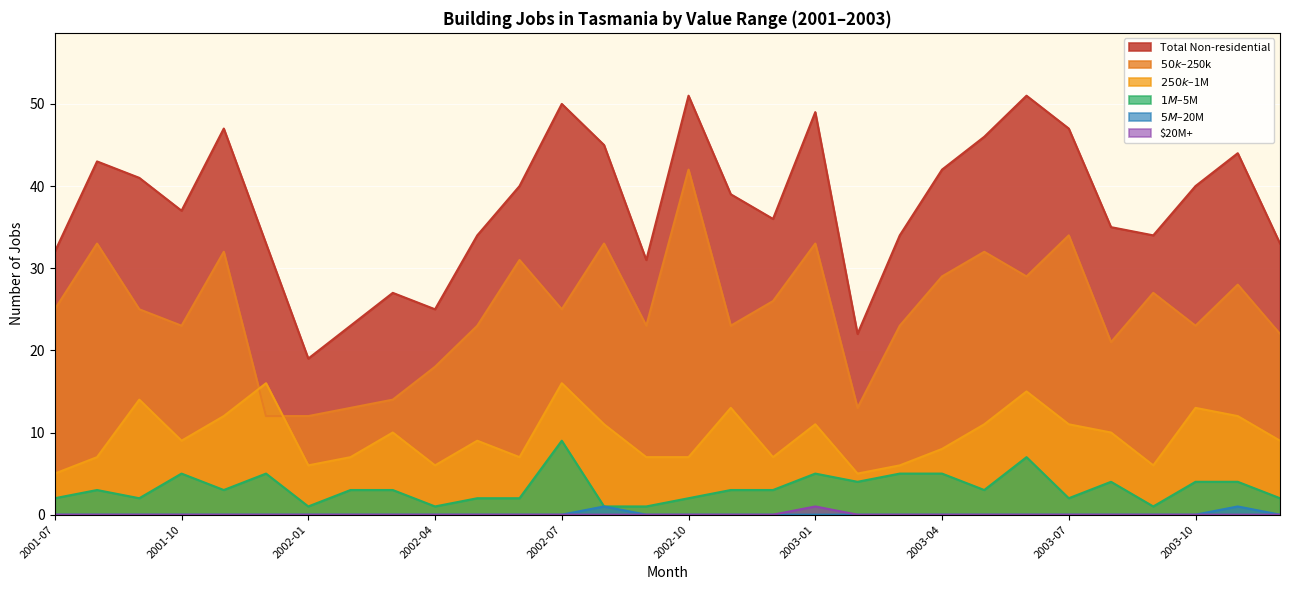

Which series has the largest total across all categories?

Total Non-residential